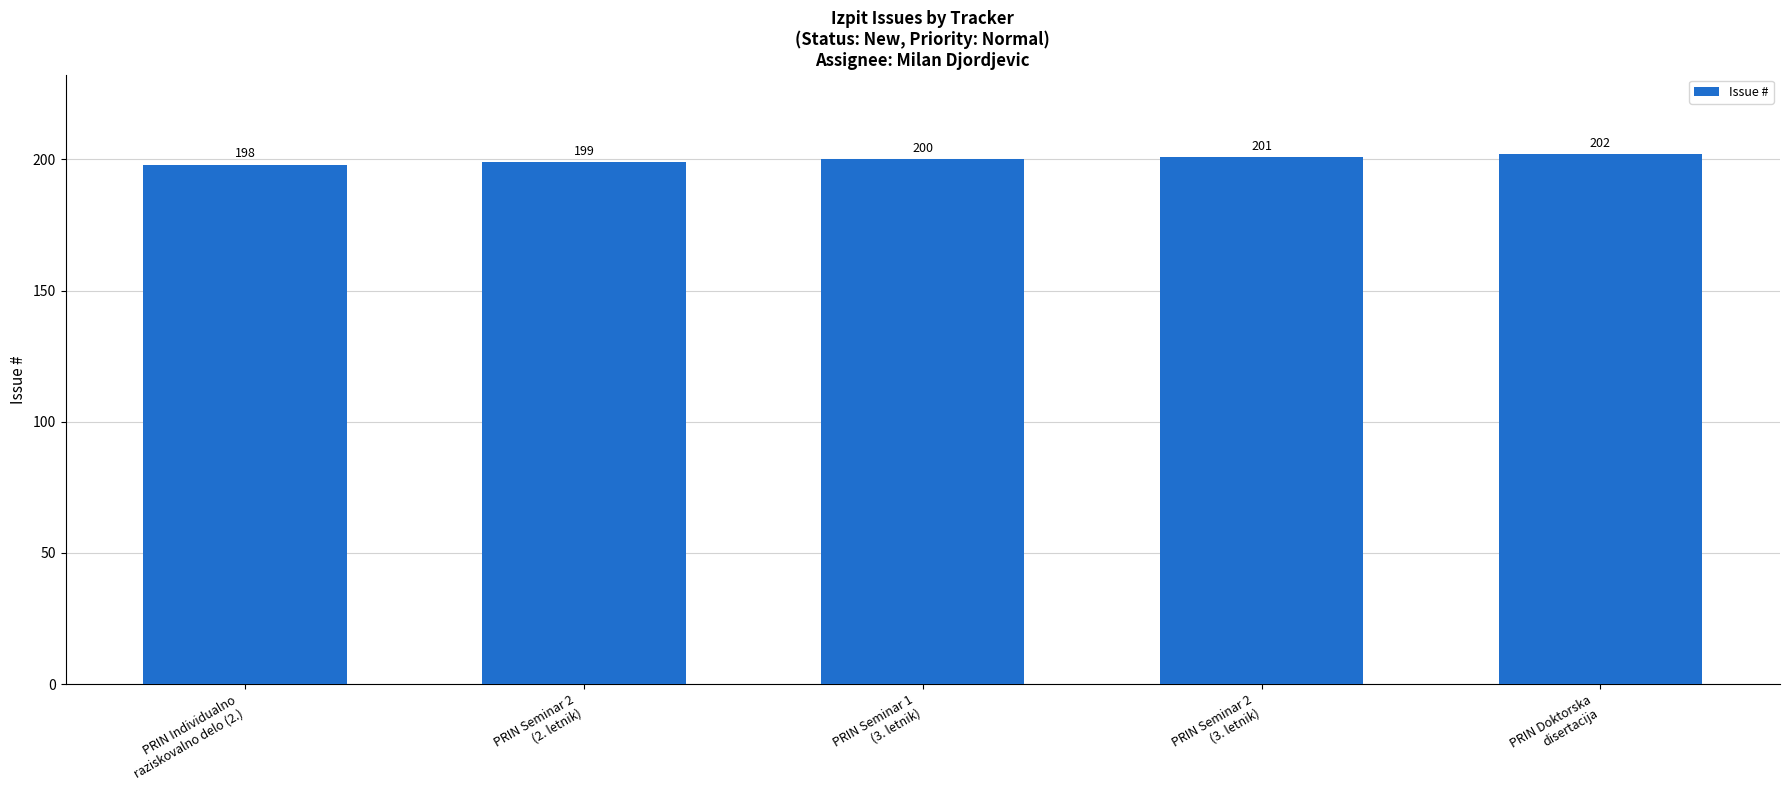

True or false: the data shows 199 at PRIN Seminar 2
(2. letnik).

True